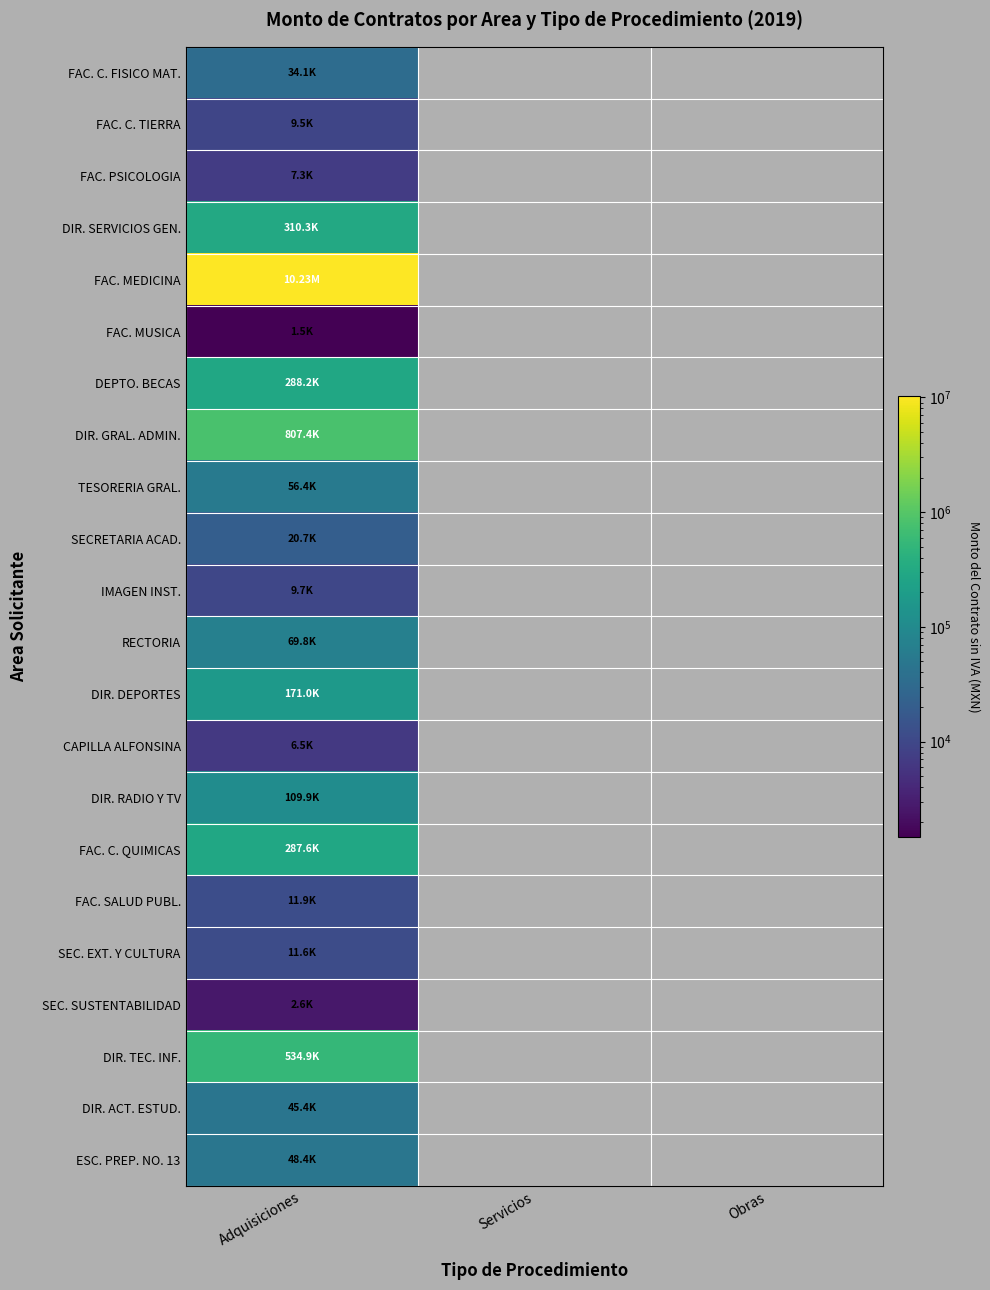

Between Adquisiciones and Obras, which series saw the biggest shift?

FAC. MEDICINA